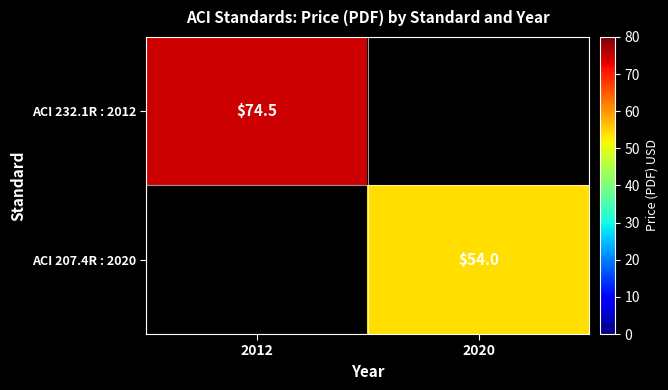

True or false: ACI 207.4R : 2020 has a value of 54.0 at 2020.

True